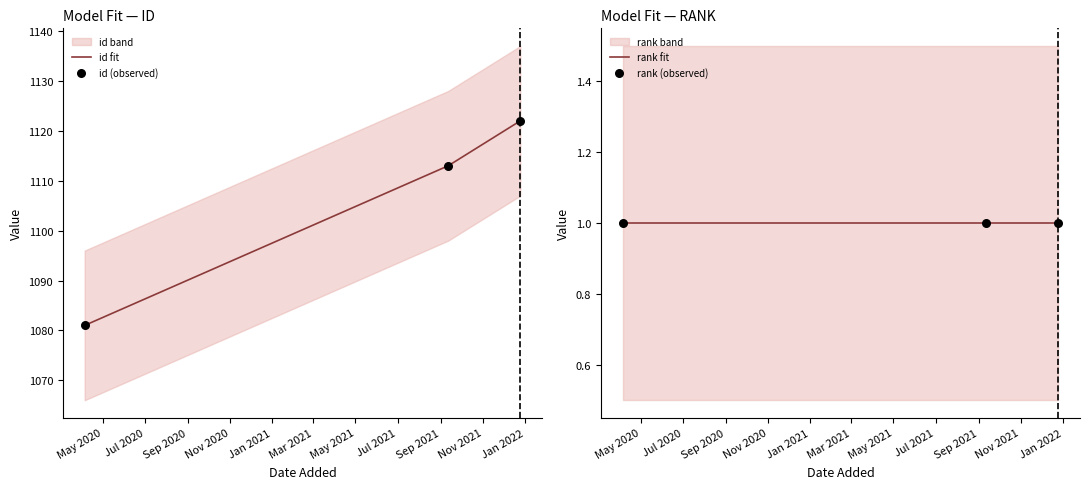

Is the value of rank (observed) at Sep 2020 greater than the value of id (observed) at May 2020?

No